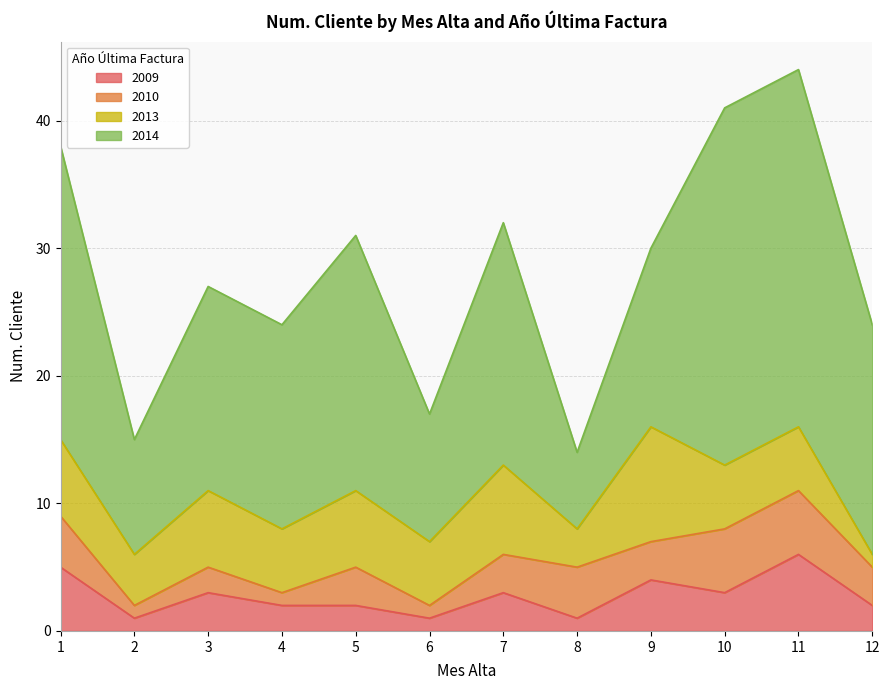

At which category does 2010 reach its first local peak?

3